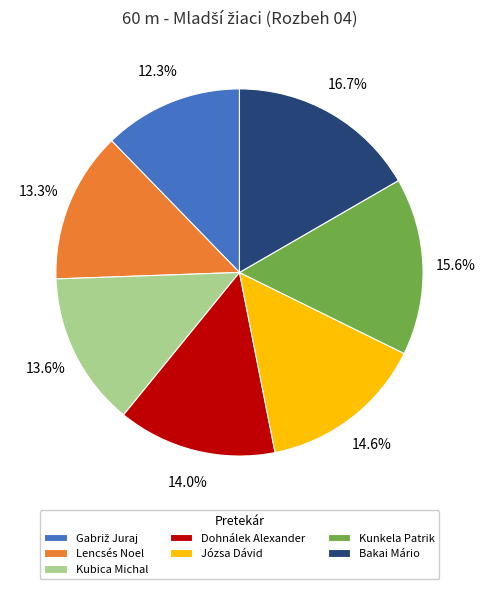

What is the ratio of the value at Dohnálek Alexander to the value at Kubica Michal?

1.0